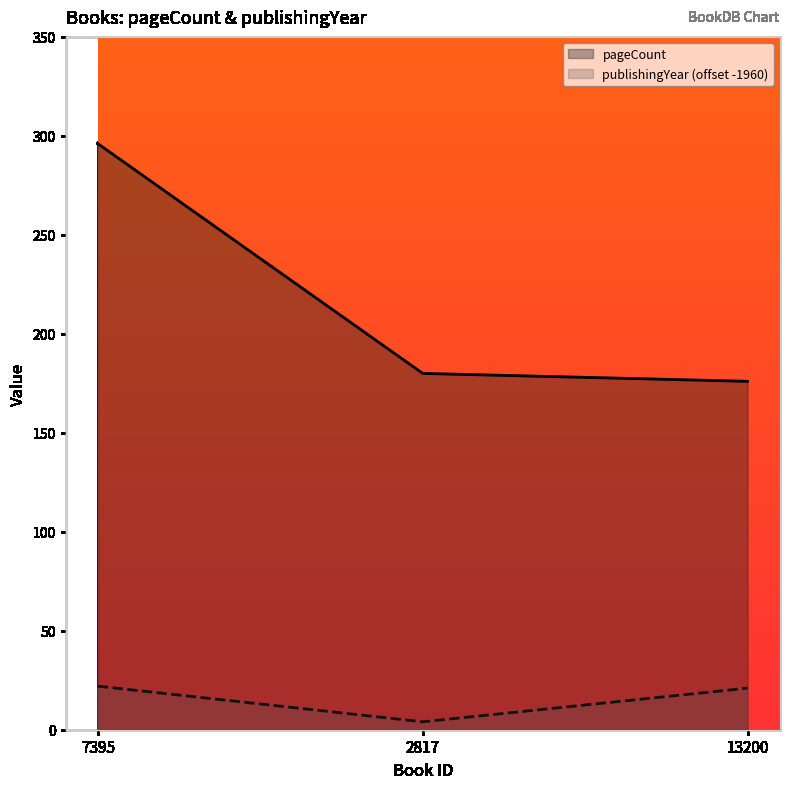

How many lines are shown in the chart?

2